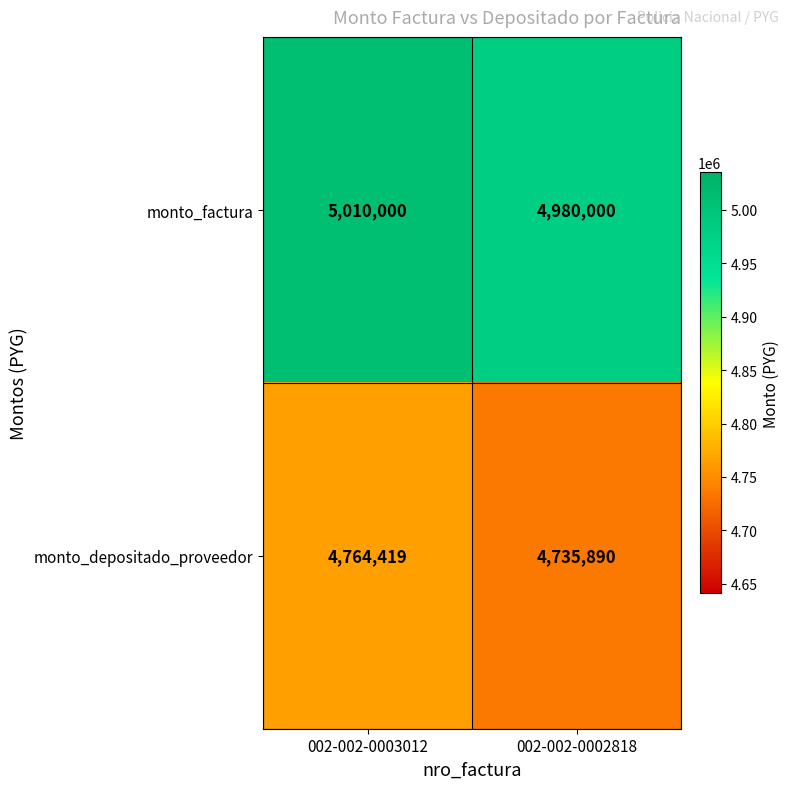

True or false: monto_depositado_proveedor has a value of 4735890 at 002-002-0002818.

True